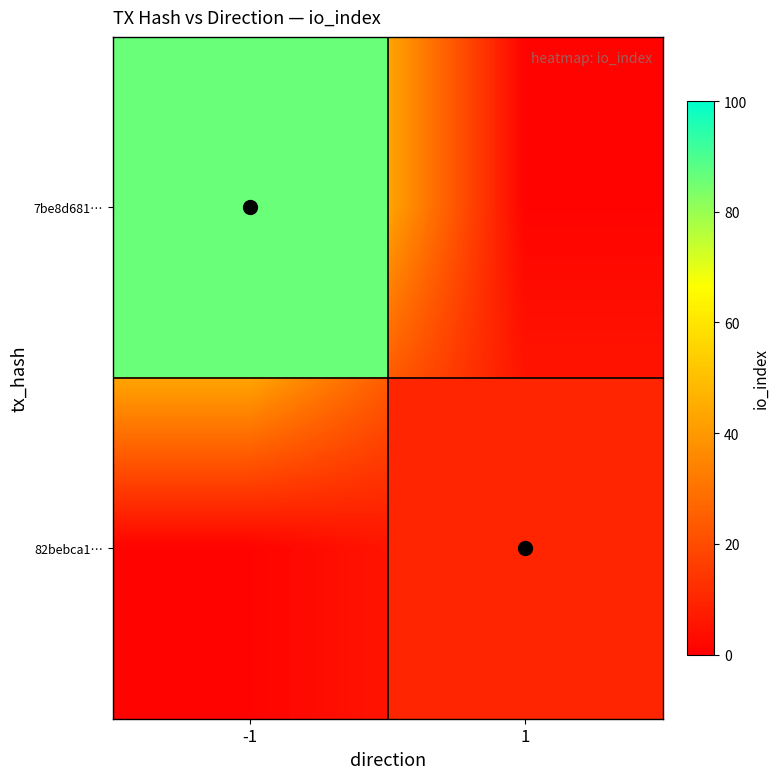

At how many categories does at least one series exceed 34?

1